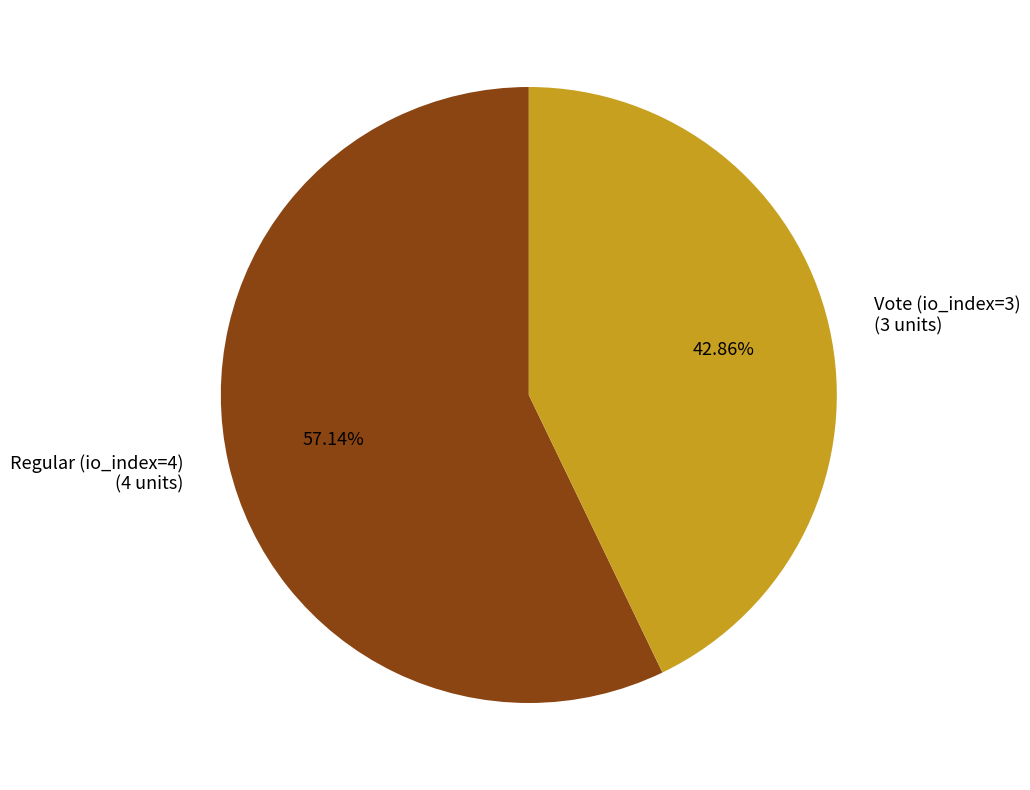

True or false: Regular (io_index=4) accounts for 57% of the total.

True